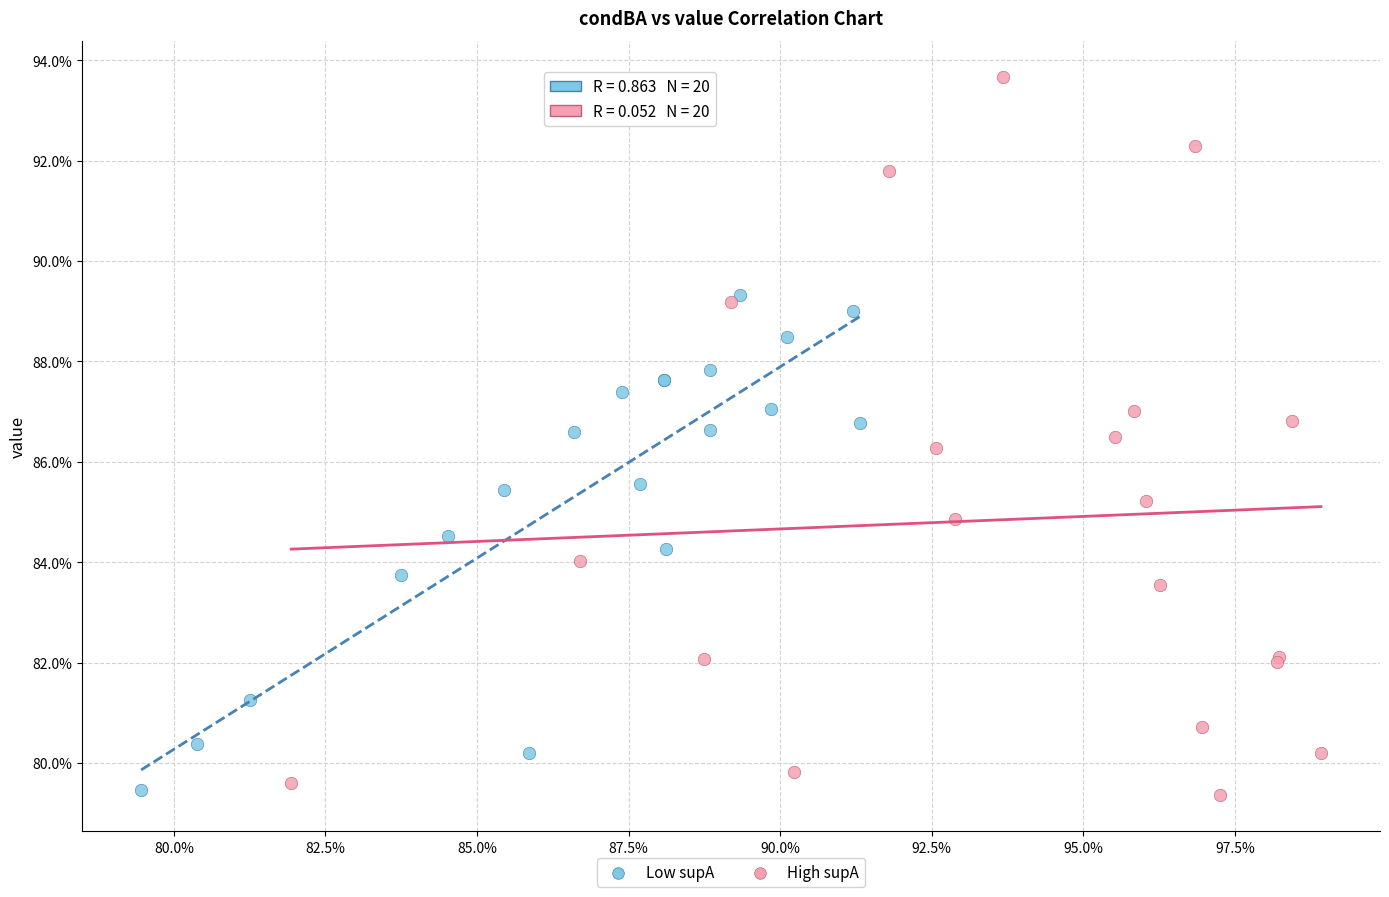

What are all the series names shown in the legend?

Low supA, High supA